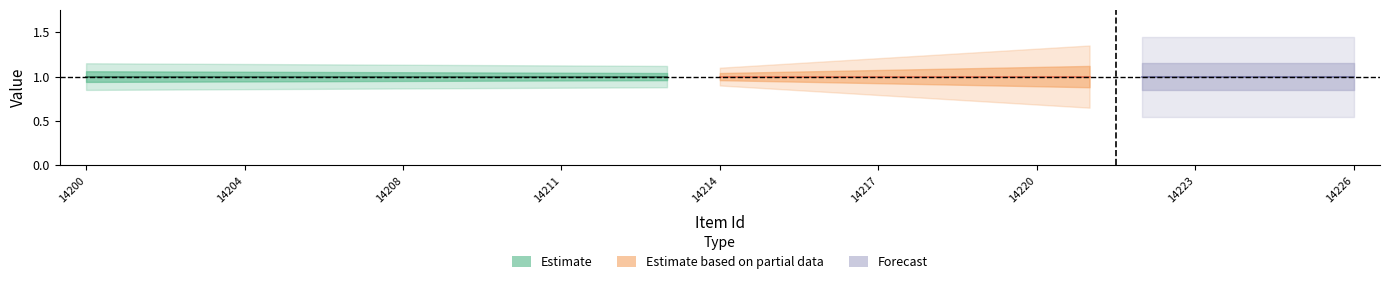

What is the sum of the public values at 14216 and 14210?

2